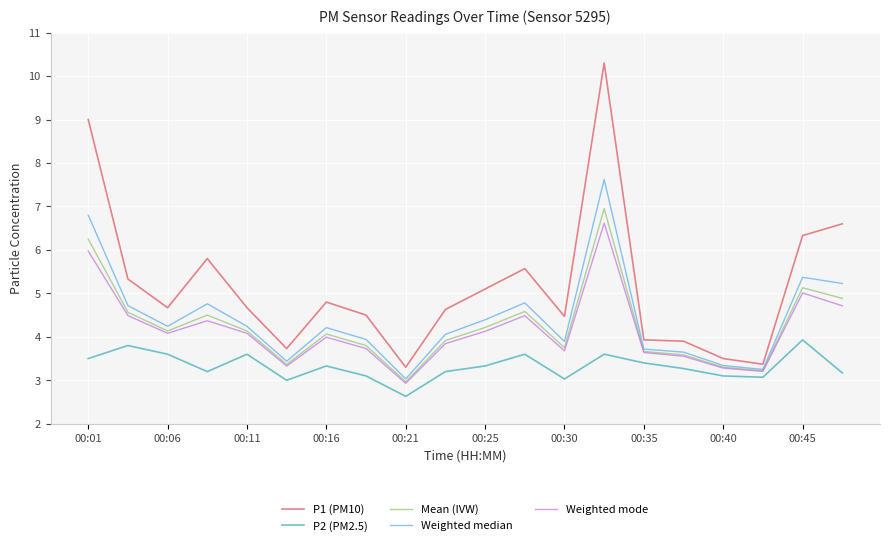

Which series has the largest total across all categories?

P1 (PM10)